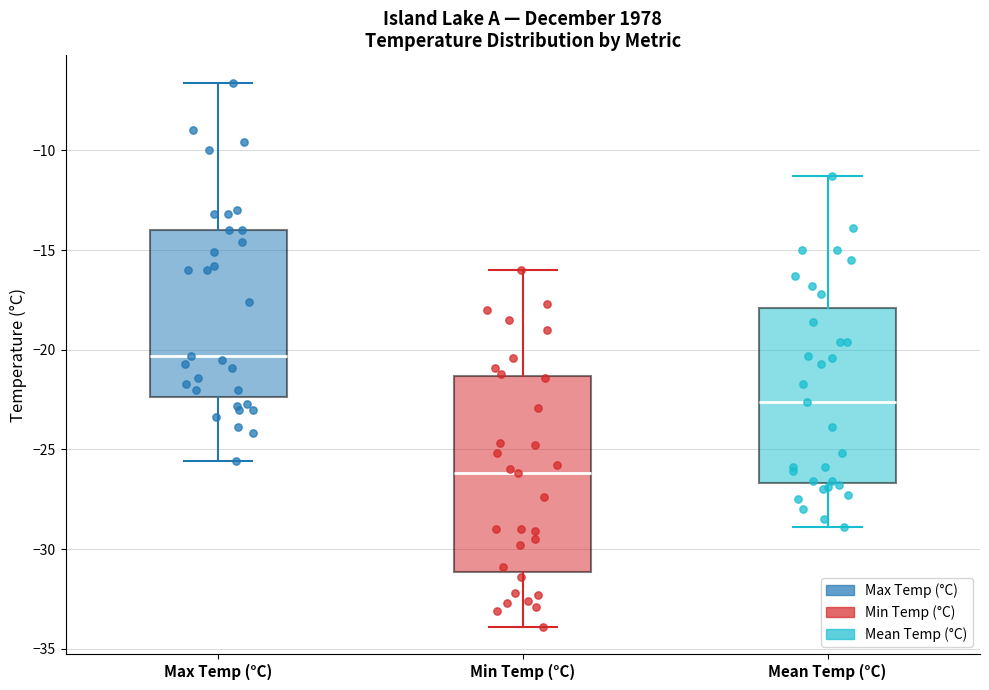

Reading left to right, read every box against the y-axis: the position of its median line, the range the box covers, and the ends of its whiskers. The values are not printed on the chart, so give them approximately, as read against the axis.

Max Temp (°C): median -20.5, box -22.5 to -14.0, whiskers -25.5 to -6.5
Min Temp (°C): median -26.0, box -31.0 to -21.5, whiskers -34.0 to -16.0
Mean Temp (°C): median -22.5, box -26.5 to -18.0, whiskers -29.0 to -11.5